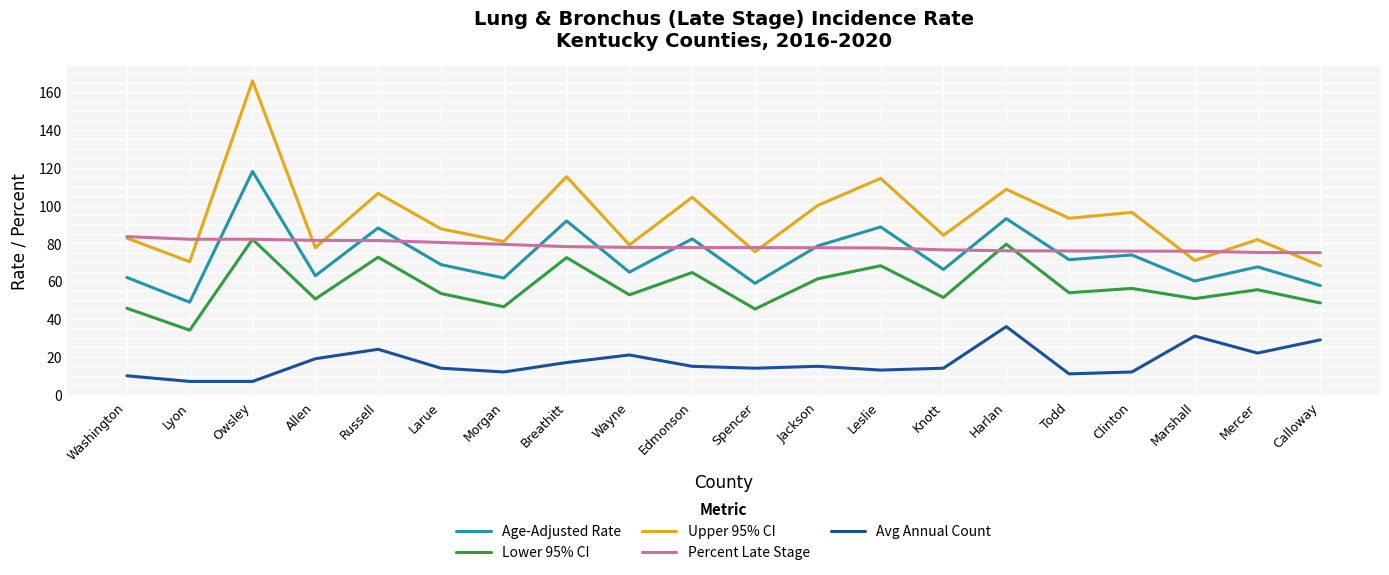

At which label does Avg Annual Count first exceed 15?

Allen